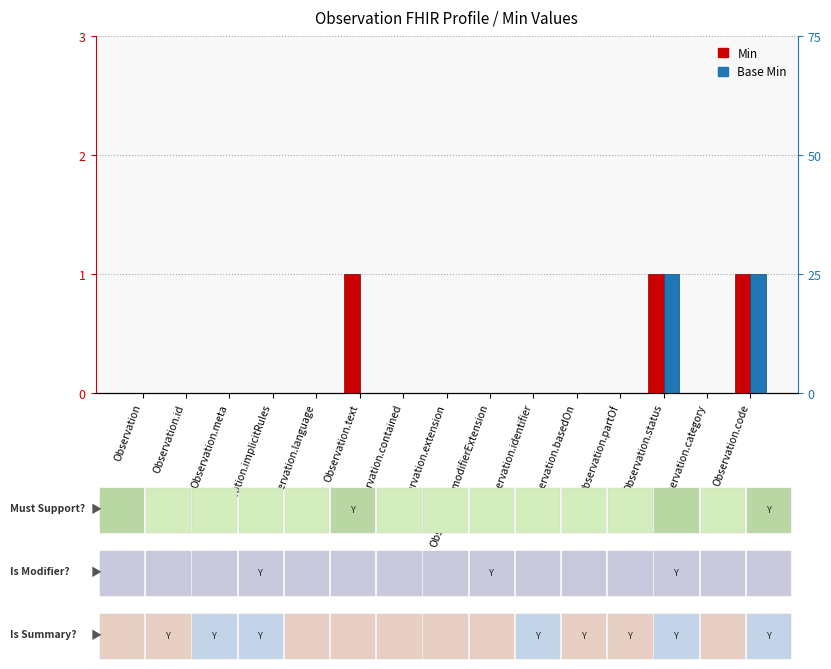

Count the Min values in the range 0 to 1.

15